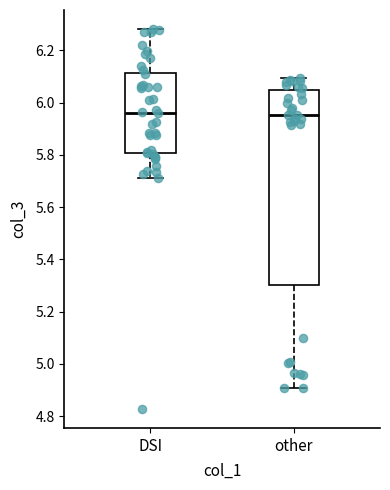

Reading left to right, read every box against the y-axis: the position of its median line, the range the box covers, and the ends of its whiskers. The values are not printed on the chart, so give them approximately, as read against the axis.

DSI: median 5.96, box 5.80 to 6.12, whiskers 5.72 to 6.28
other: median 5.96, box 5.30 to 6.04, whiskers 4.90 to 6.10